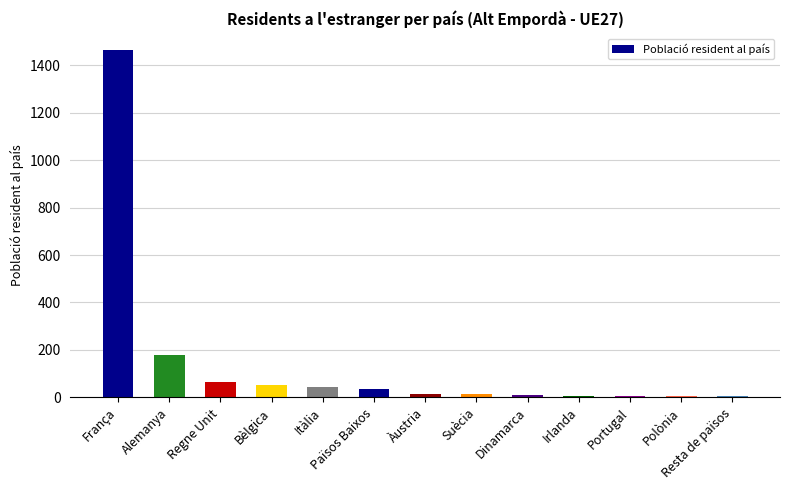

The chart shows a value of 6 at Resta de països. True or false?

True